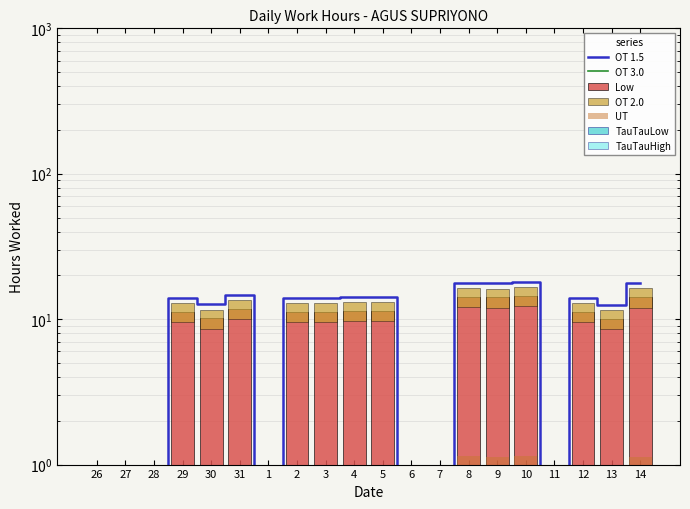

Which label corresponds to the largest value in the chart?

10